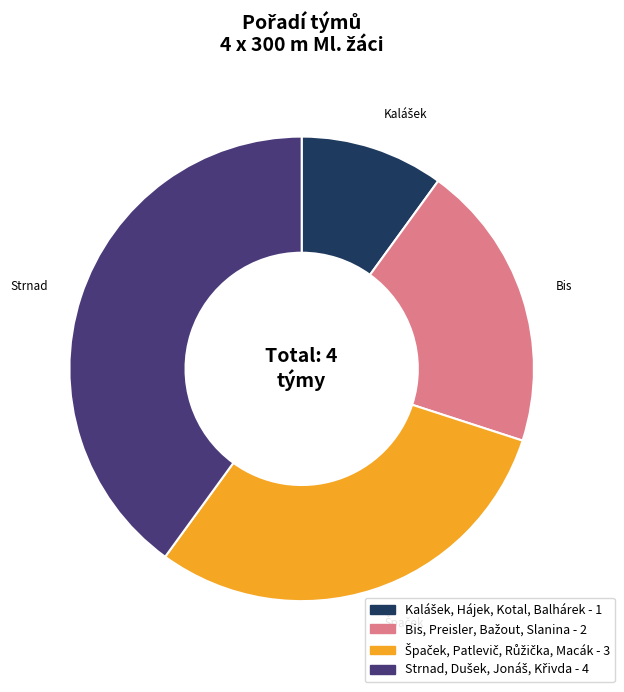

Is there any slice that represents more than half of the pie?

No